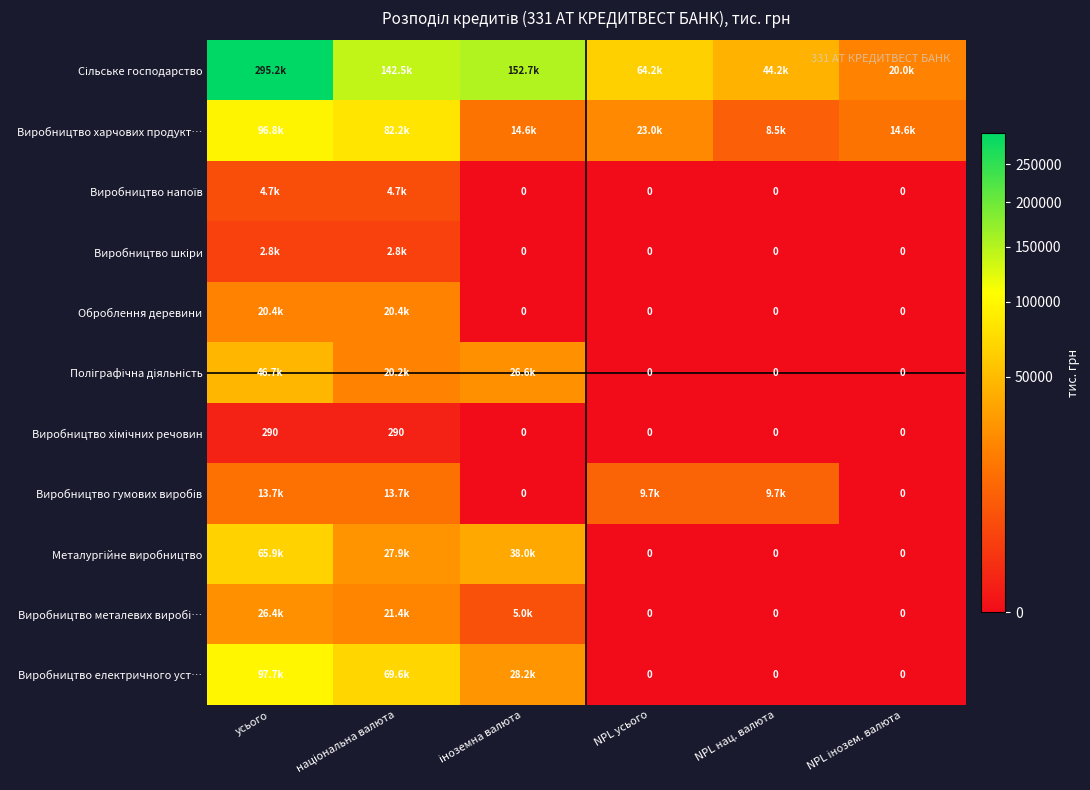

What is the difference between the highest and lowest values at NPL нац. валюта?

44212.2